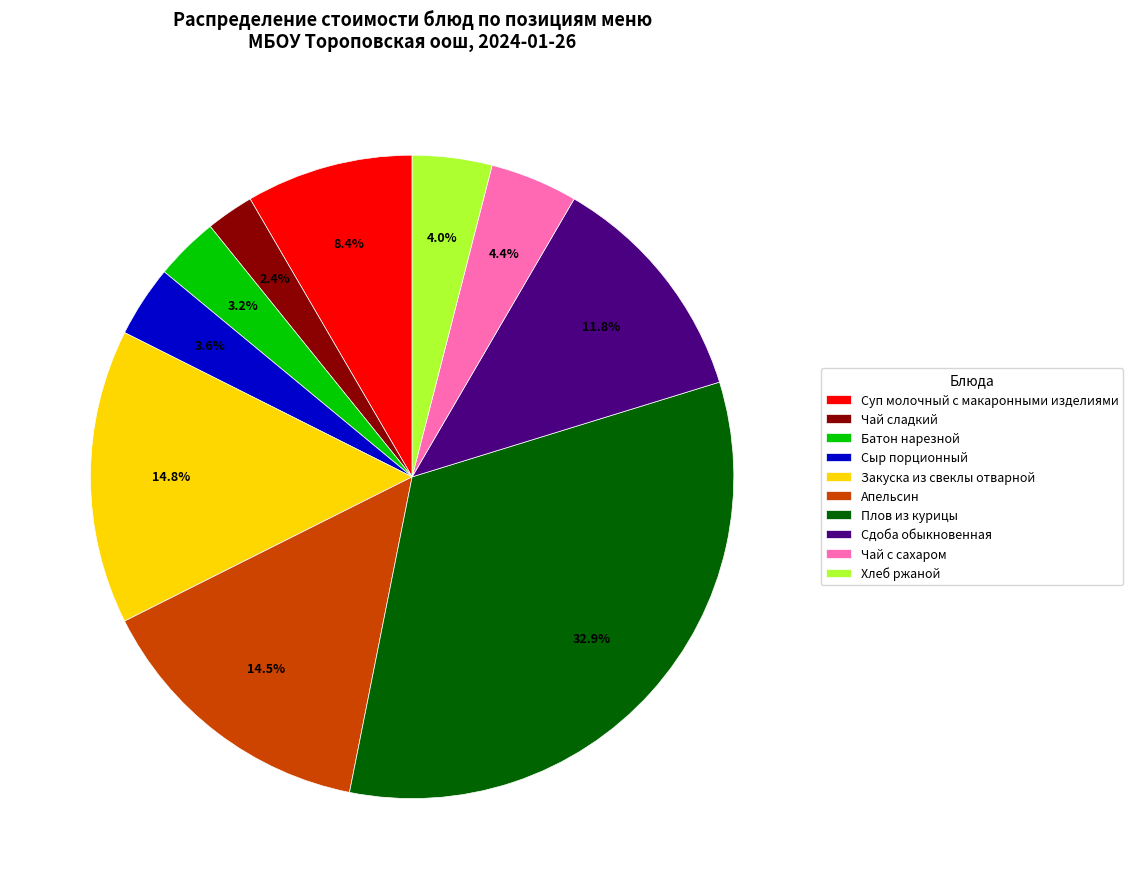

Is there any slice that represents more than half of the pie?

No